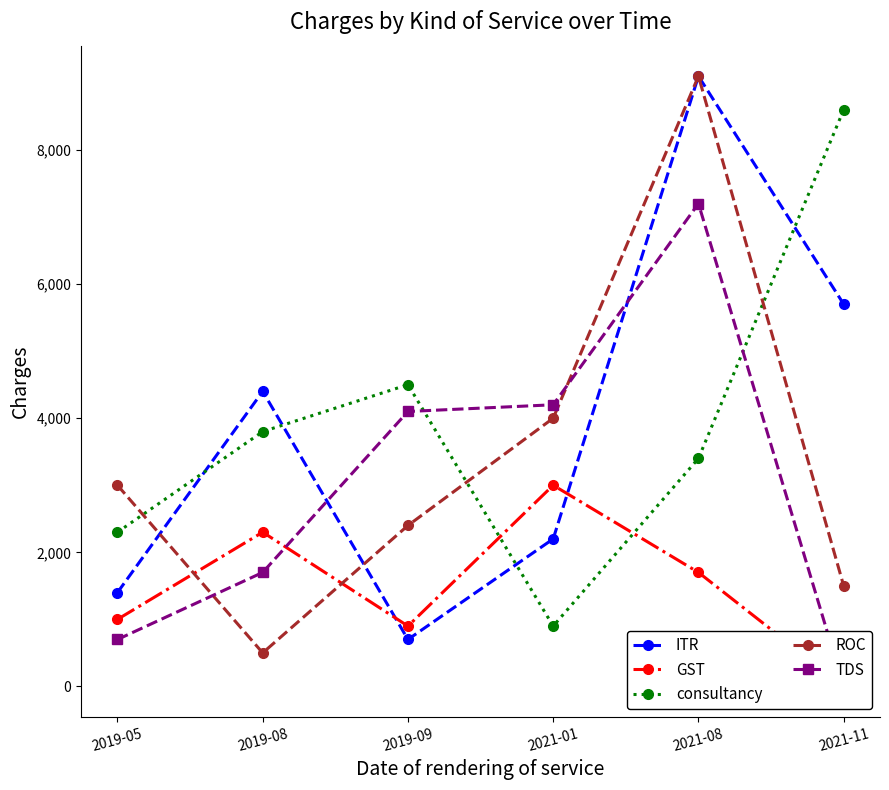

Does the chart have visible grid lines?

No